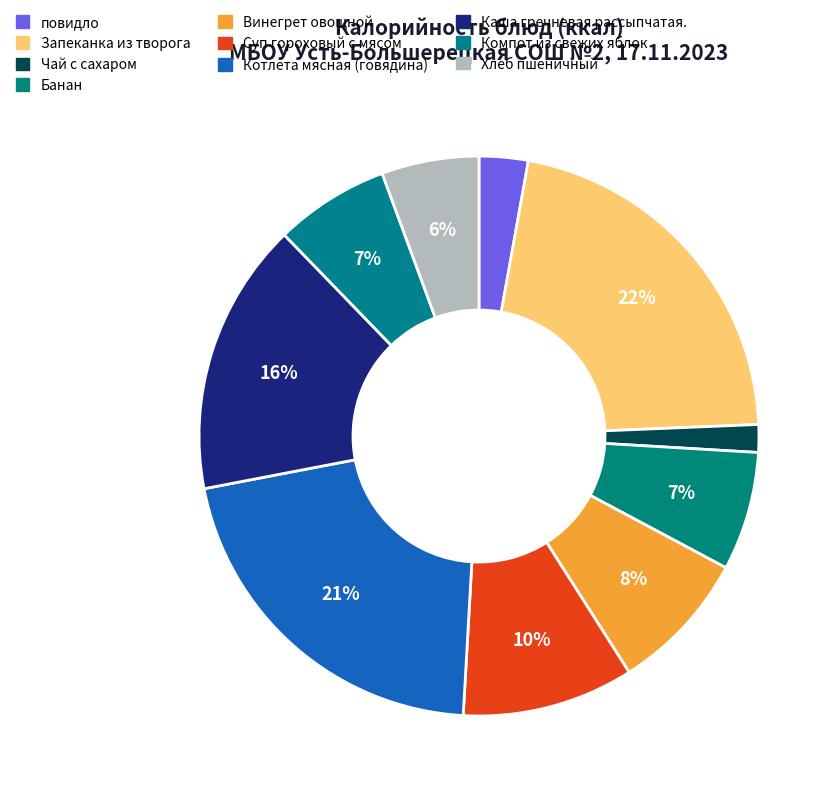

What percentage is the Котлета мясная (говядина) slice, to the nearest percent?

21%